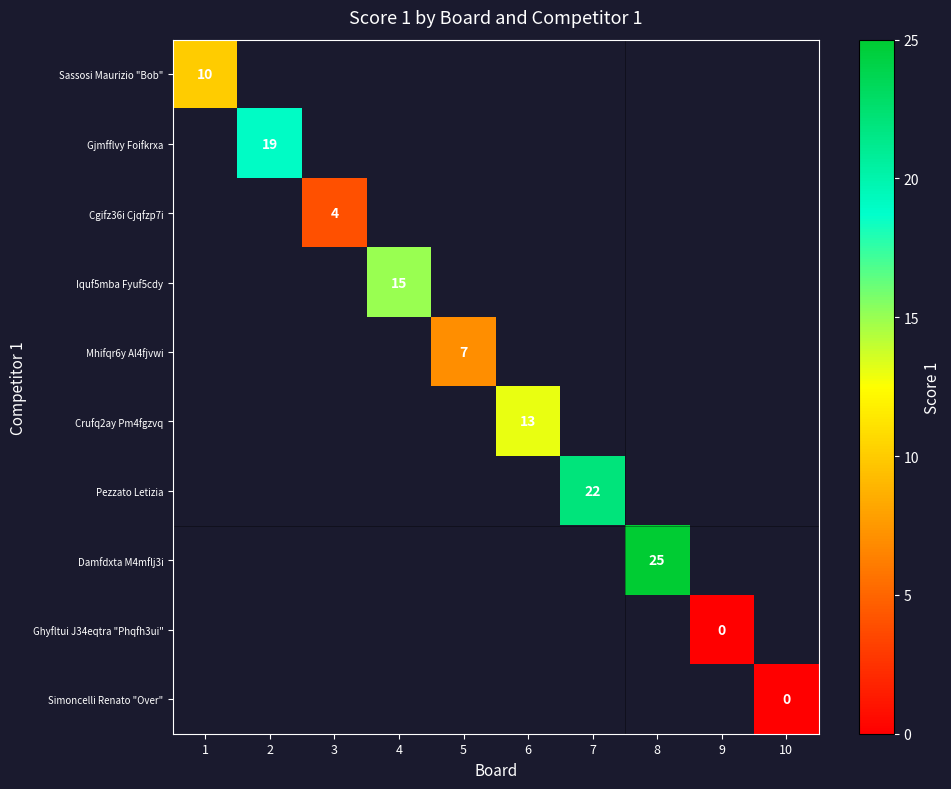

The Pezzato Letizia series shows 22 at 7. True or false?

True